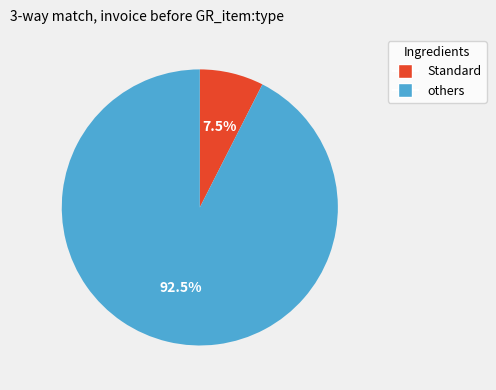

Count the number of slices in the pie.

2